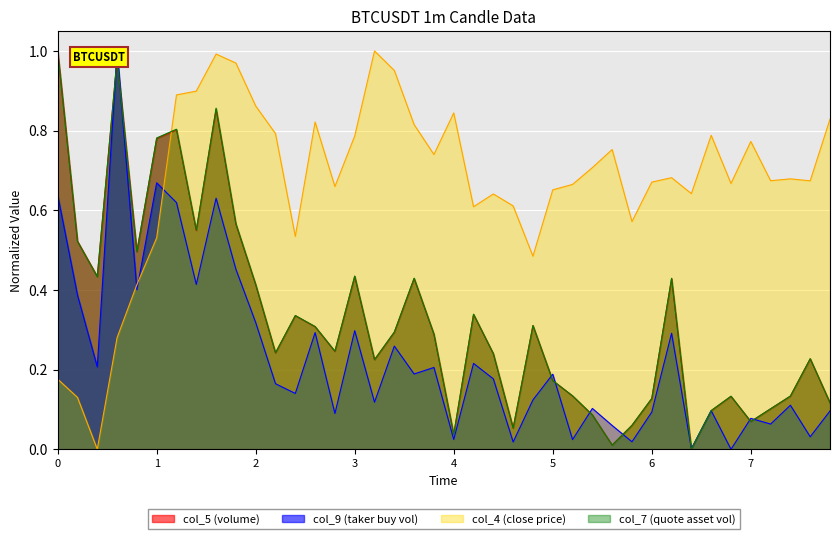

True or false: col_7 has more than 2 interior local peaks.

True